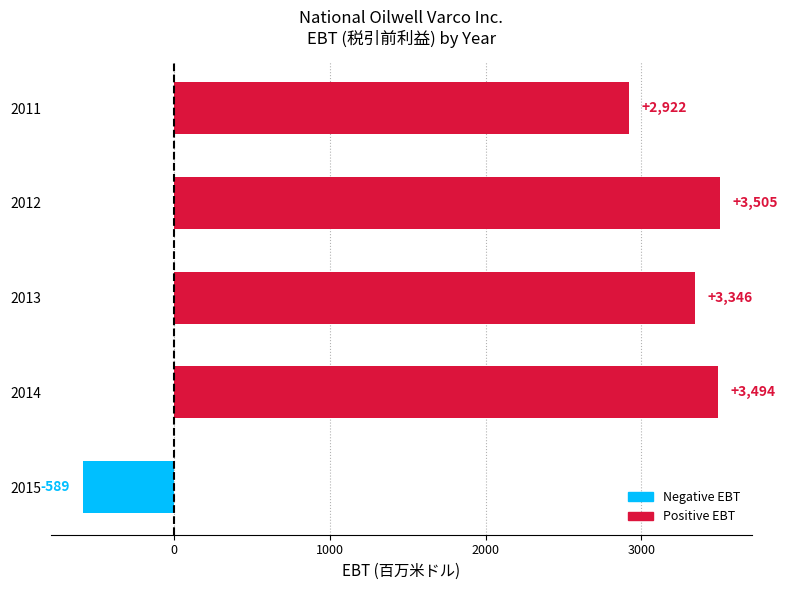

How many values are below 3346?

2